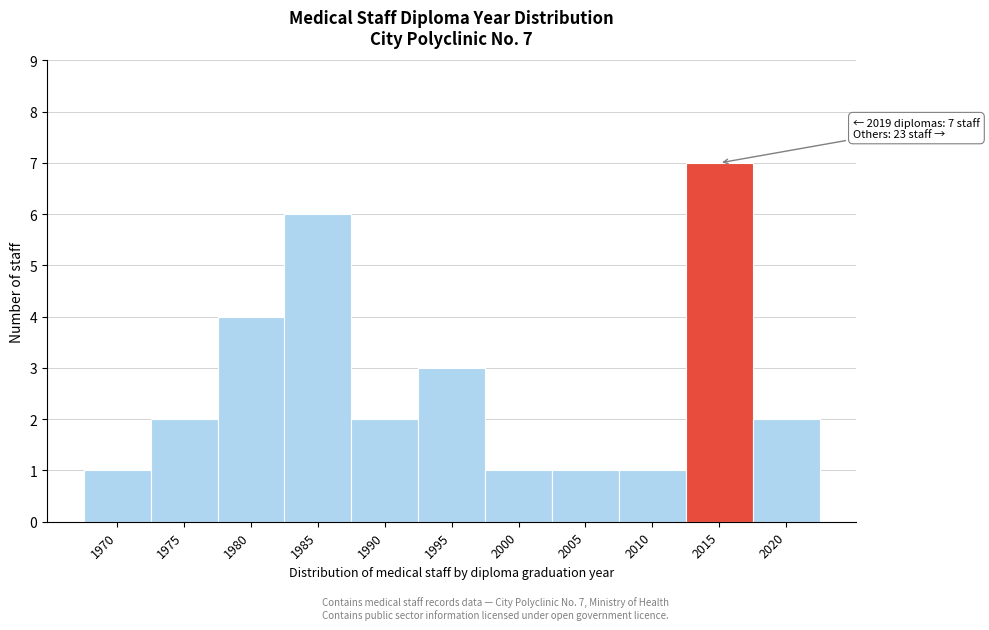

Reading right to left, extract all data points from this chart.

2020=2	2015=7	2010=1	2005=1	2000=1	1995=3	1990=2	1985=6	1980=4	1975=2	1970=1